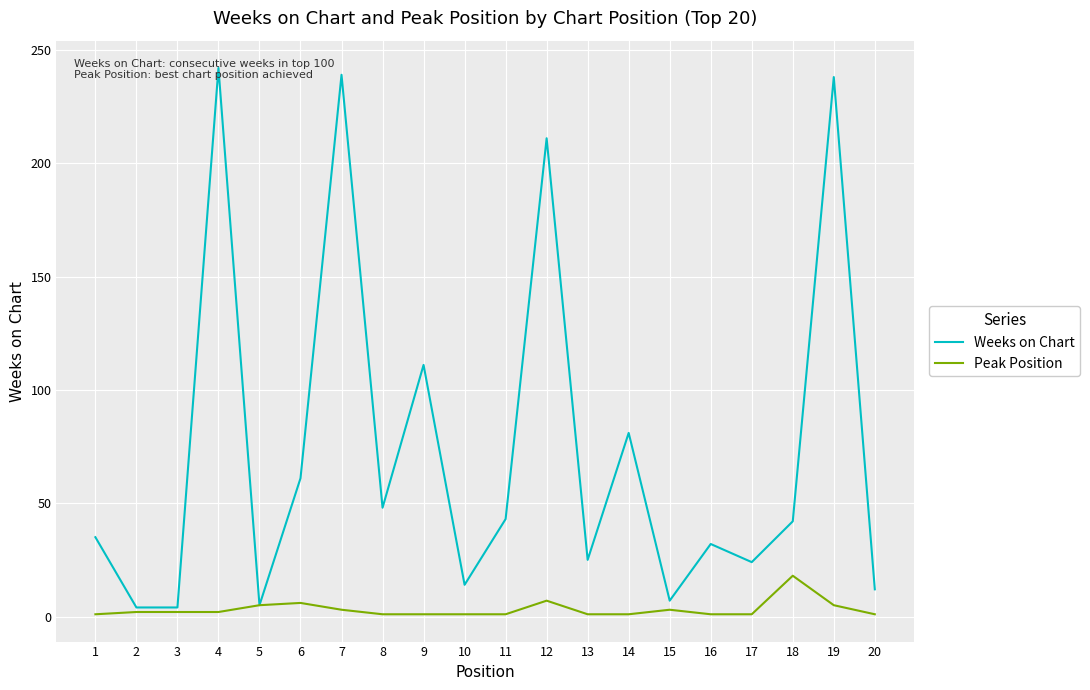

Is this an area chart (filled region under the line)?

No